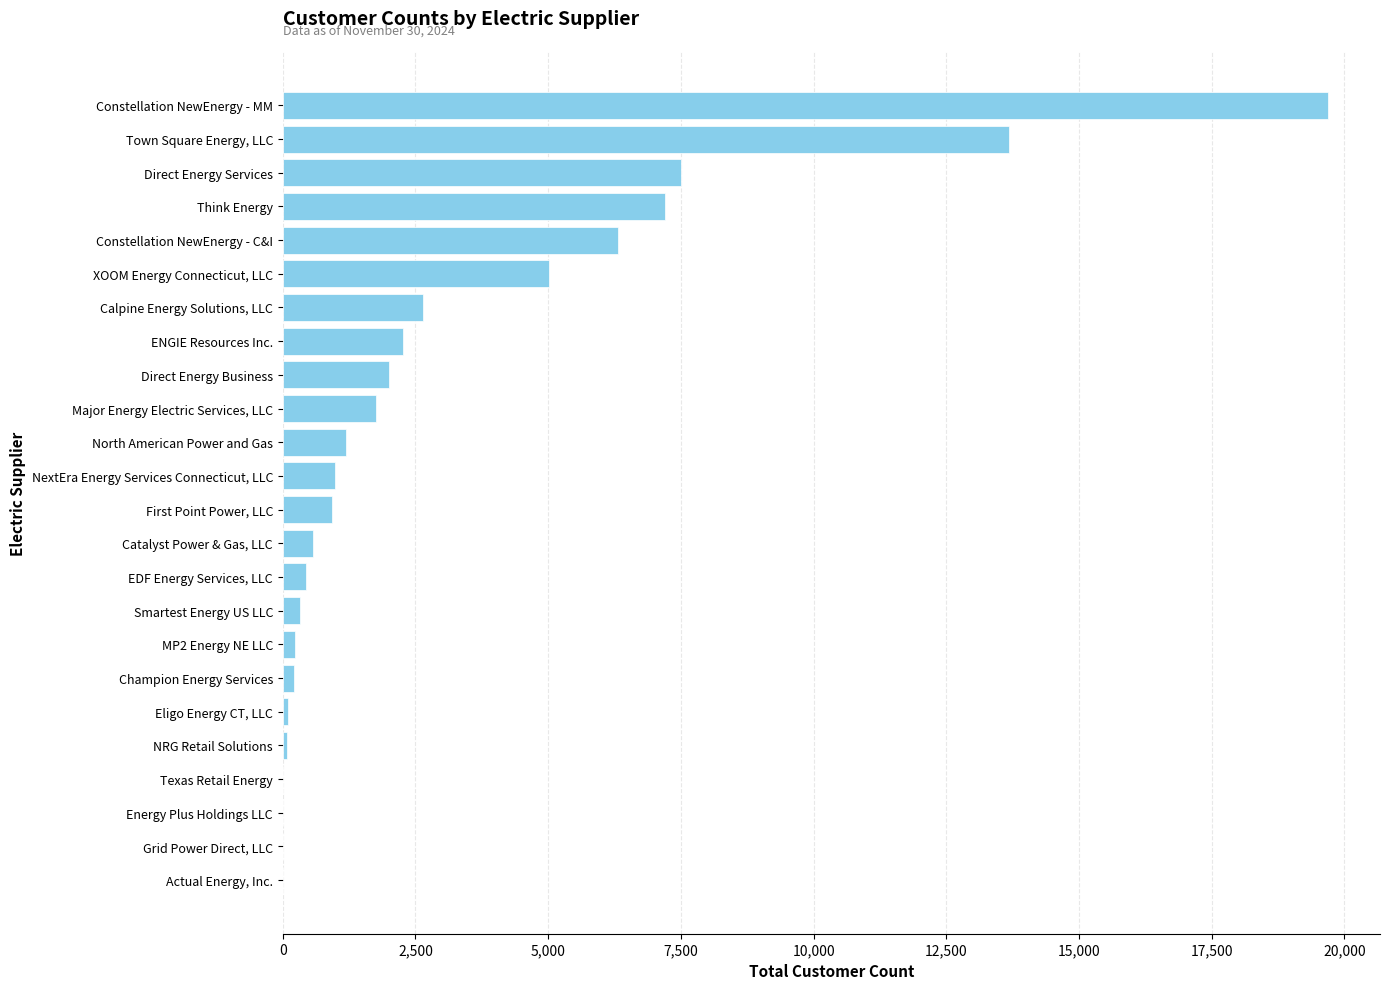

The chart shows a value of 2728 at Direct Energy Business. True or false?

False